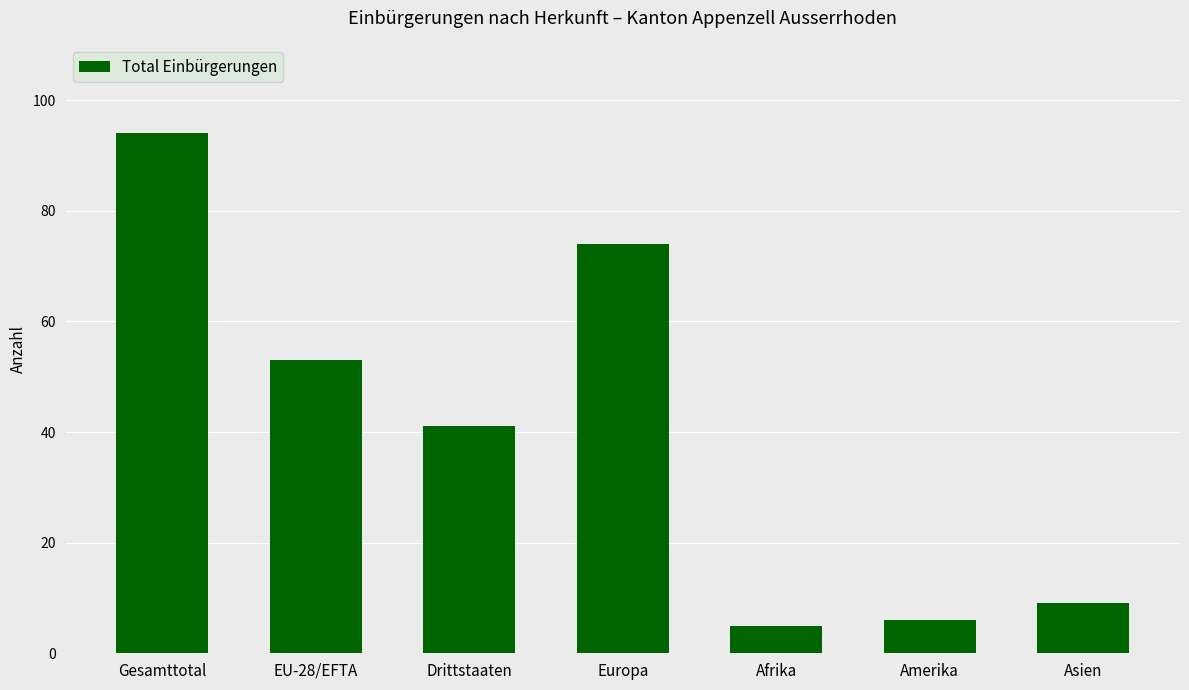

What is the value of the 2nd bar from the left?

53